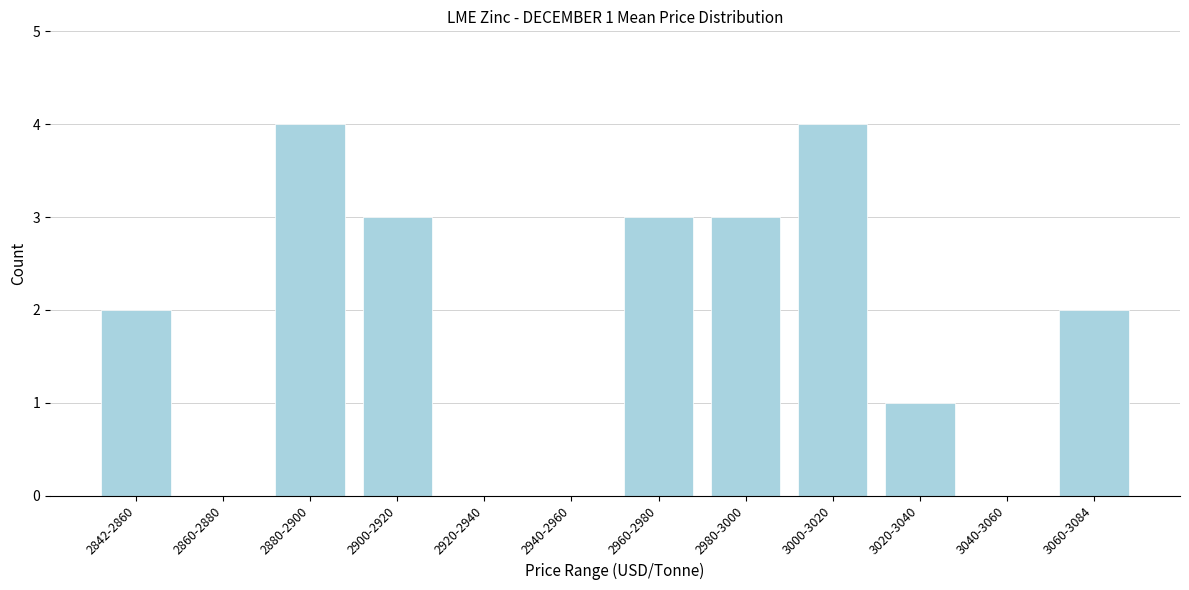

Reading right to left, transcribe all the data shown in this chart.

3060-3084=2	3040-3060=0	3020-3040=1	3000-3020=4	2980-3000=3	2960-2980=3	2940-2960=0	2920-2940=0	2900-2920=3	2880-2900=4	2860-2880=0	2842-2860=2